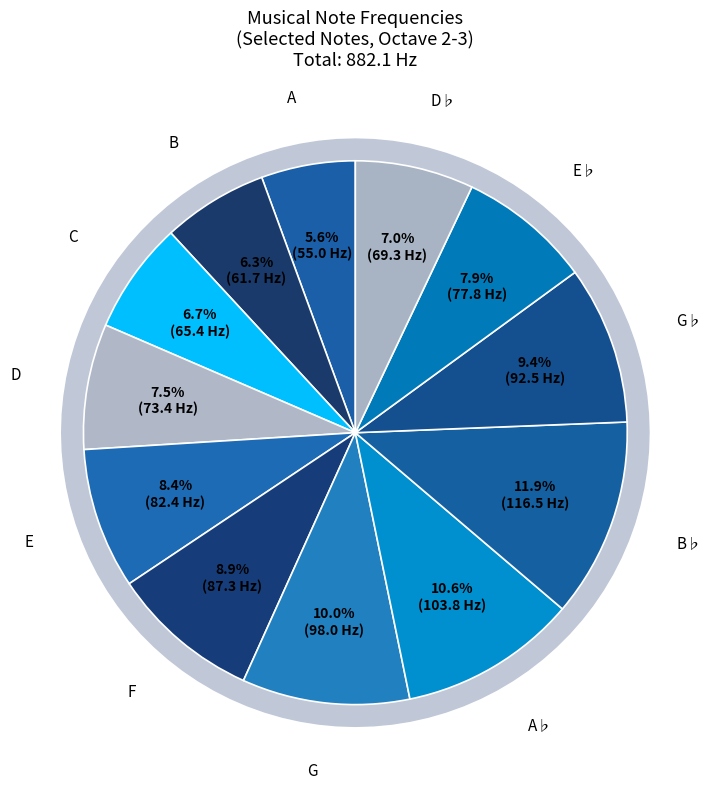

To the nearest percent, what is the average slice percentage?

8%